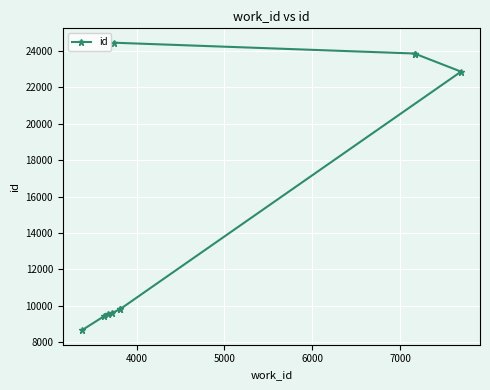

How many data points are less than 9823?

5